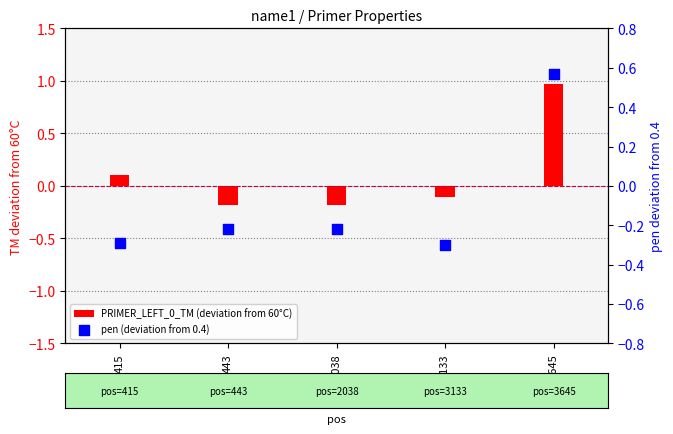

Is the value of pen (deviation from 0.4) at 443 greater than the value of PRIMER_LEFT_0_TM (deviation from 60°C) at 443?

No